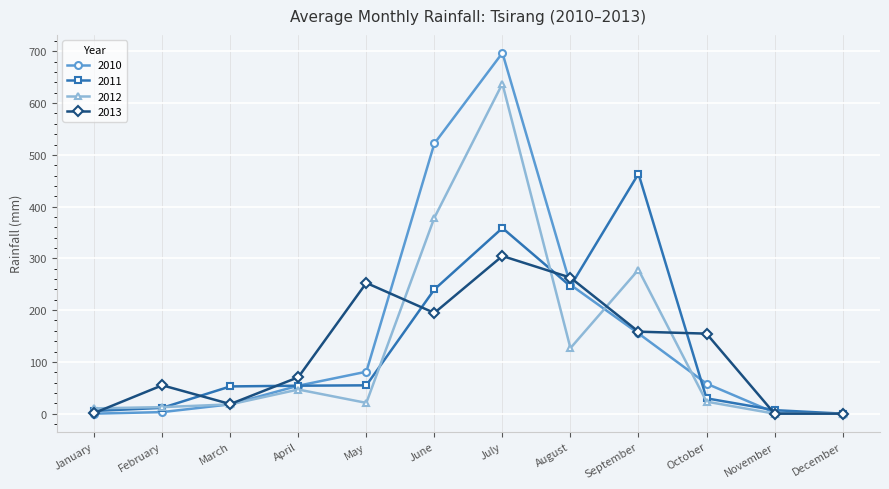

What are all the series names shown in the legend?

2010, 2011, 2012, 2013